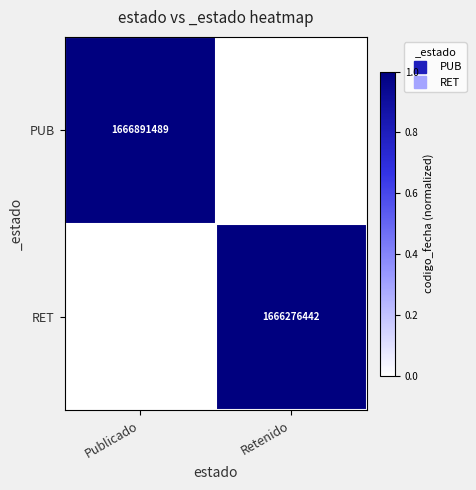

Which category has the highest value in the PUB series?

Publicado